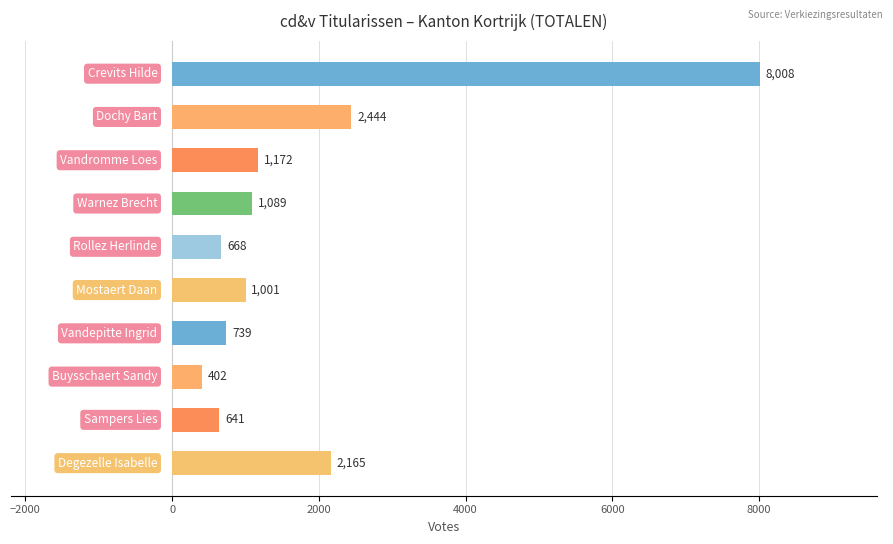

Reading top to bottom, transcribe all the data shown in this chart.

8008	2444	1172	1089	668	1001	739	402	641	2165